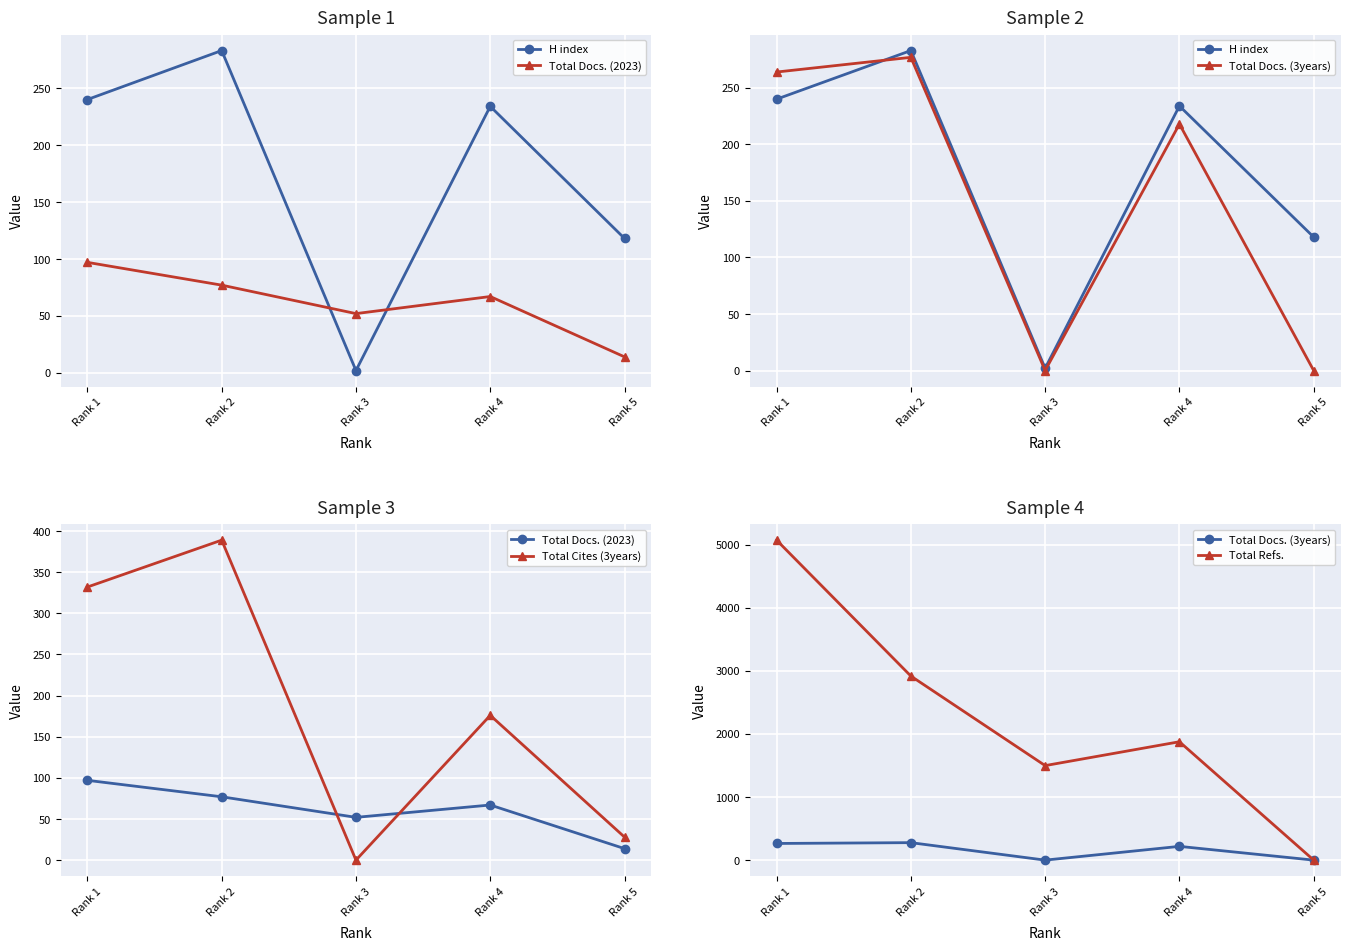

Rank the series by their maximum value, from lowest to highest.

Total Docs. (2023), Total Docs. (3years), H index, Total Cites (3years), Total Refs.